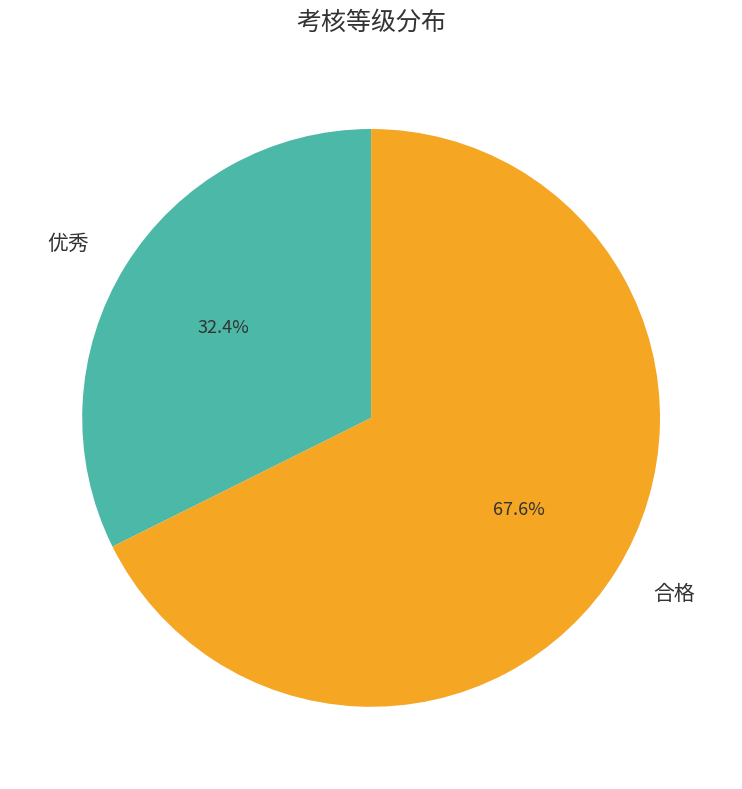

Is there a majority slice in this chart?

Yes